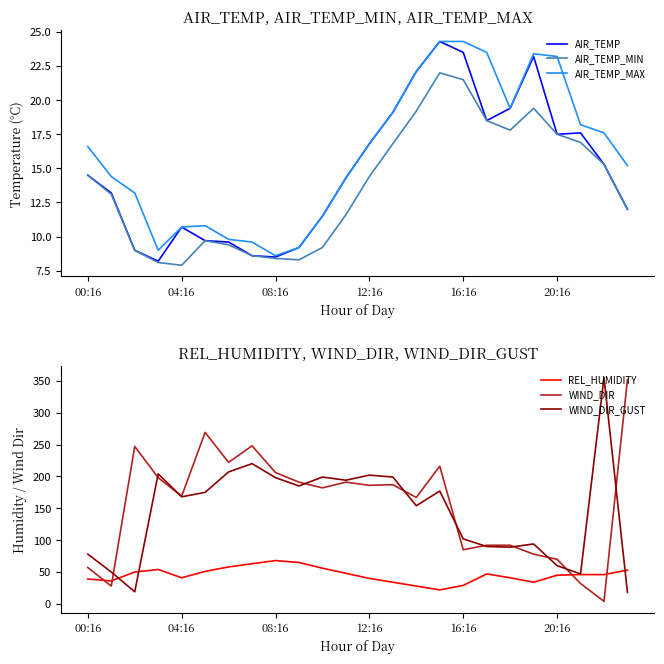

What position from the left is 13?

14